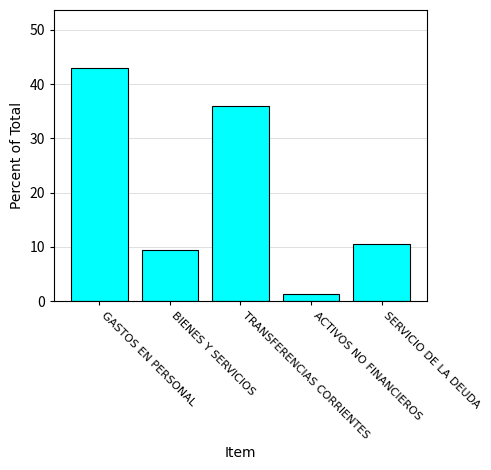

Which label corresponds to the largest value in the chart?

GASTOS EN PERSONAL